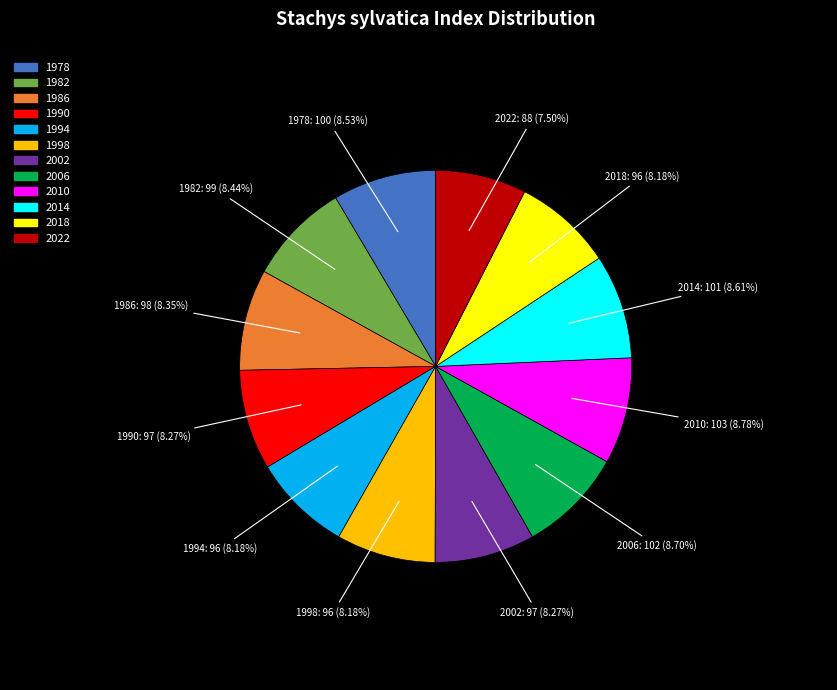

Approximately how many times larger is the value at 2010 compared to 1994?

1.1